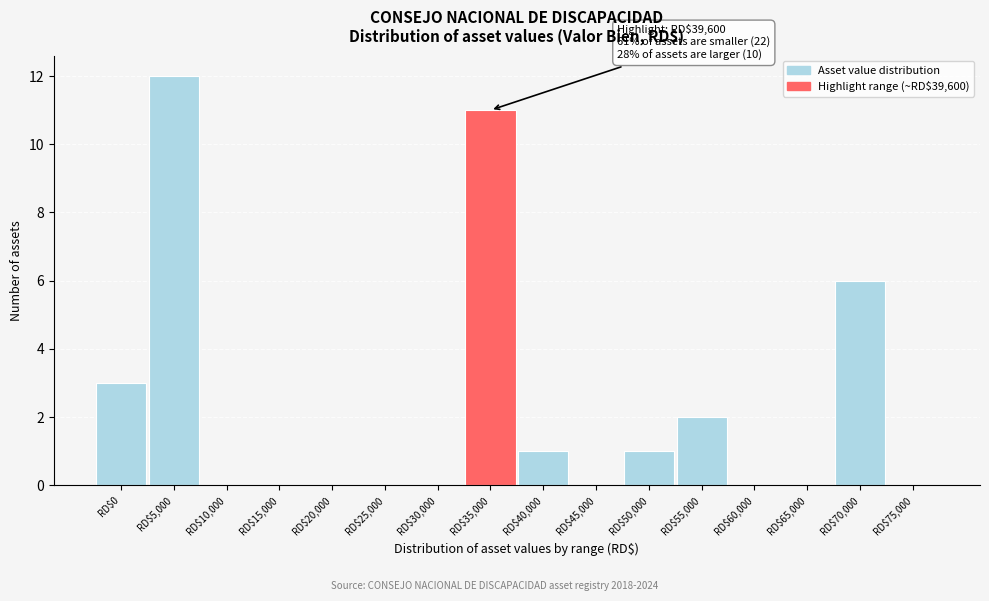

What is the sum of all values?

36